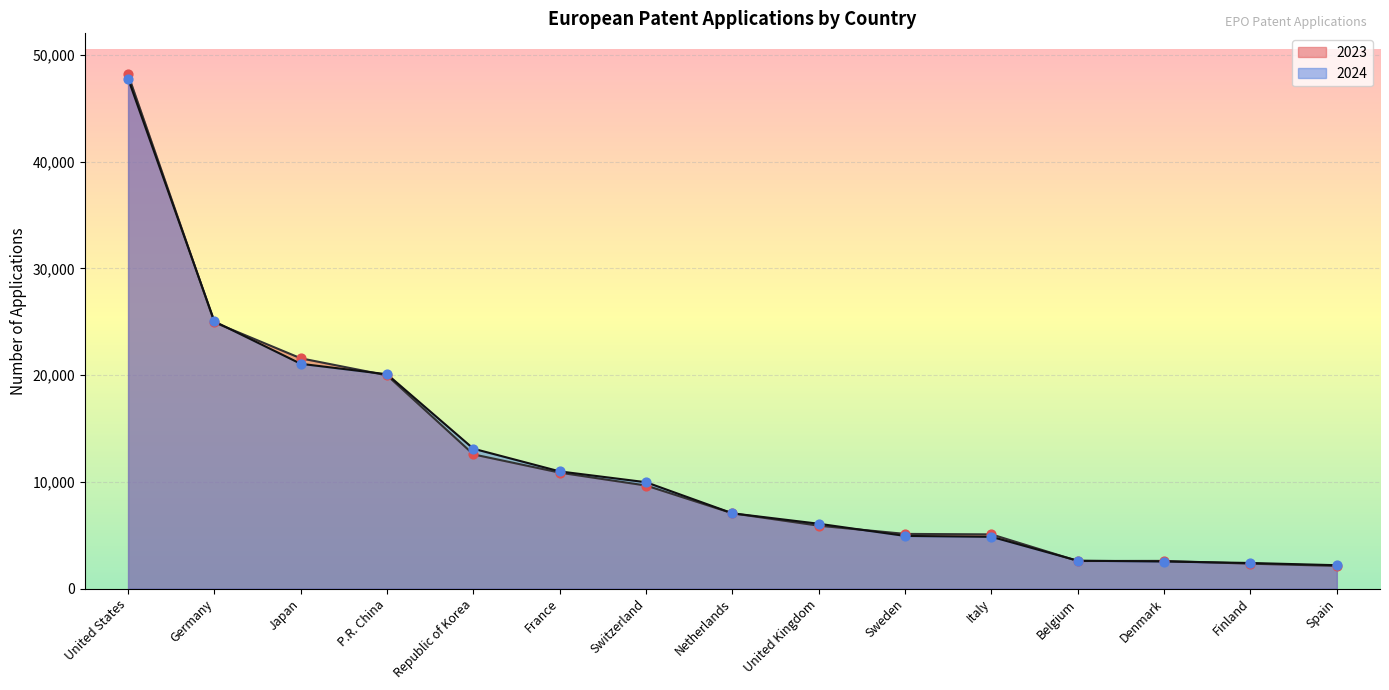

At how many categories does at least one series exceed 47280?

1